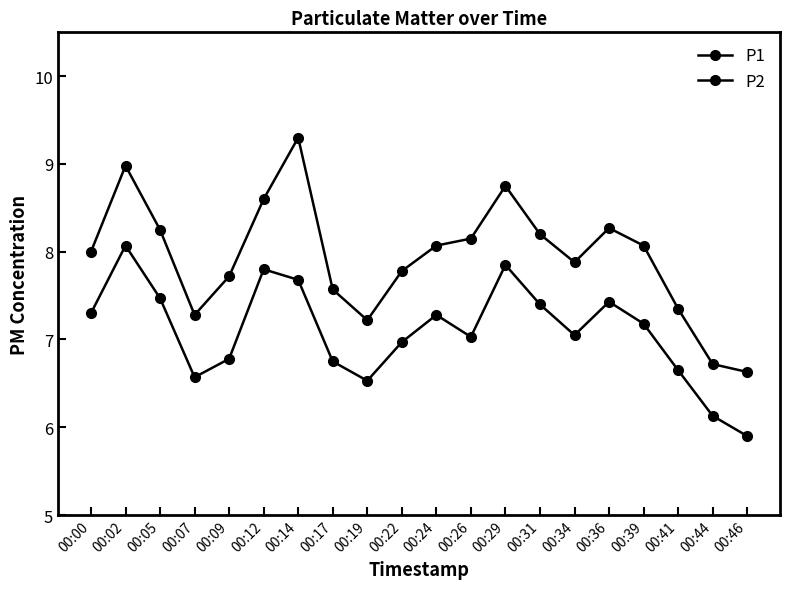

Which category has the lowest value across all series?

00:46